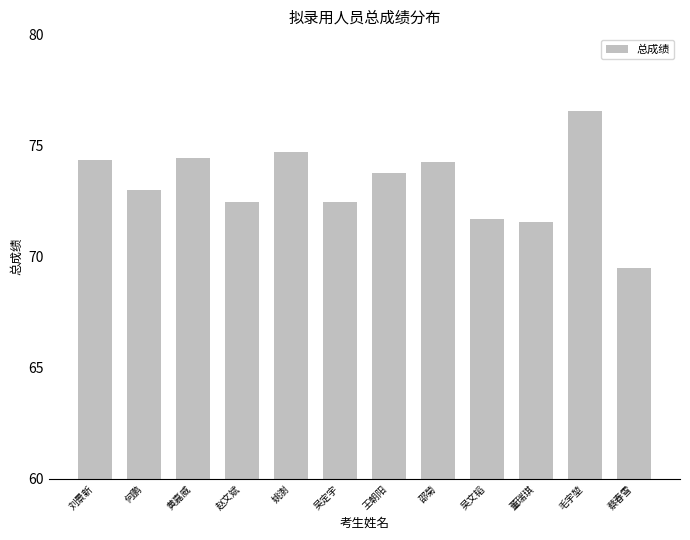

What is the label of the 2nd bar from the right?

毛宇堃